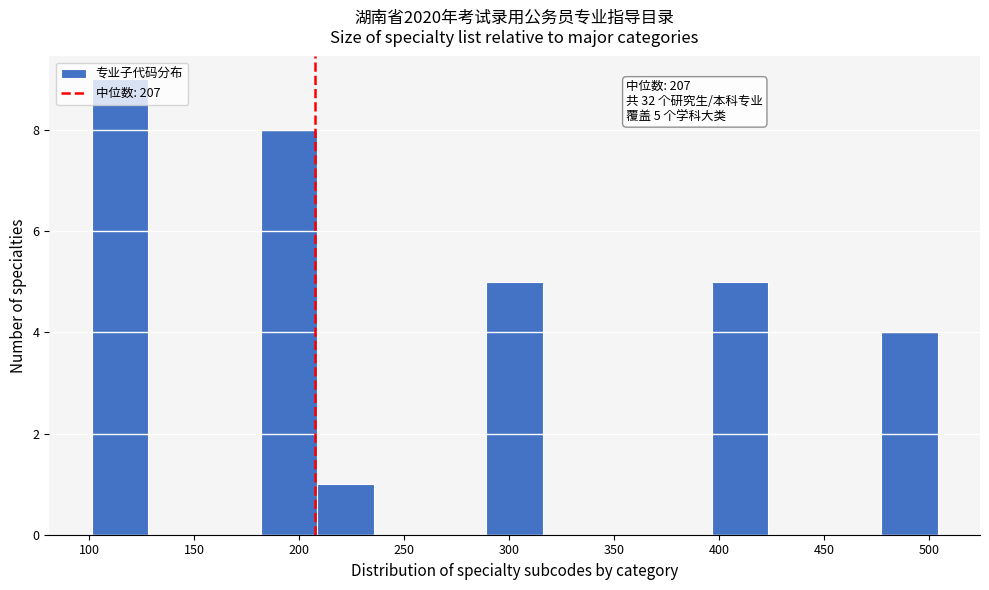

Which range on the x-axis has the tallest bar?

100 to 130